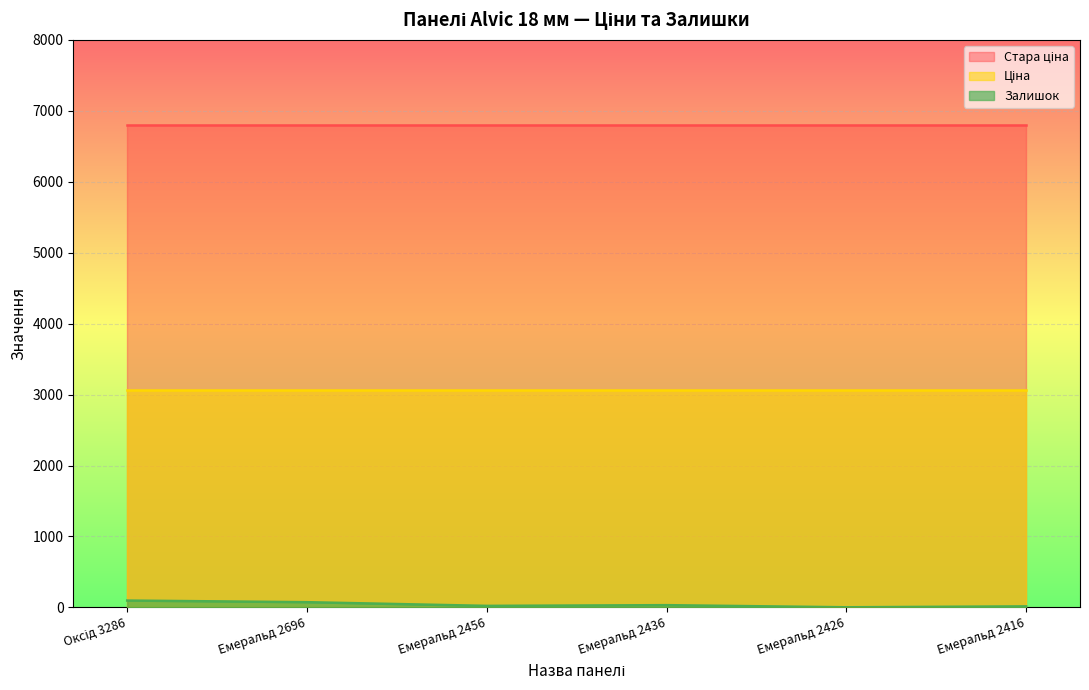

At which category is the sum across all series the highest?

Оксід 3286